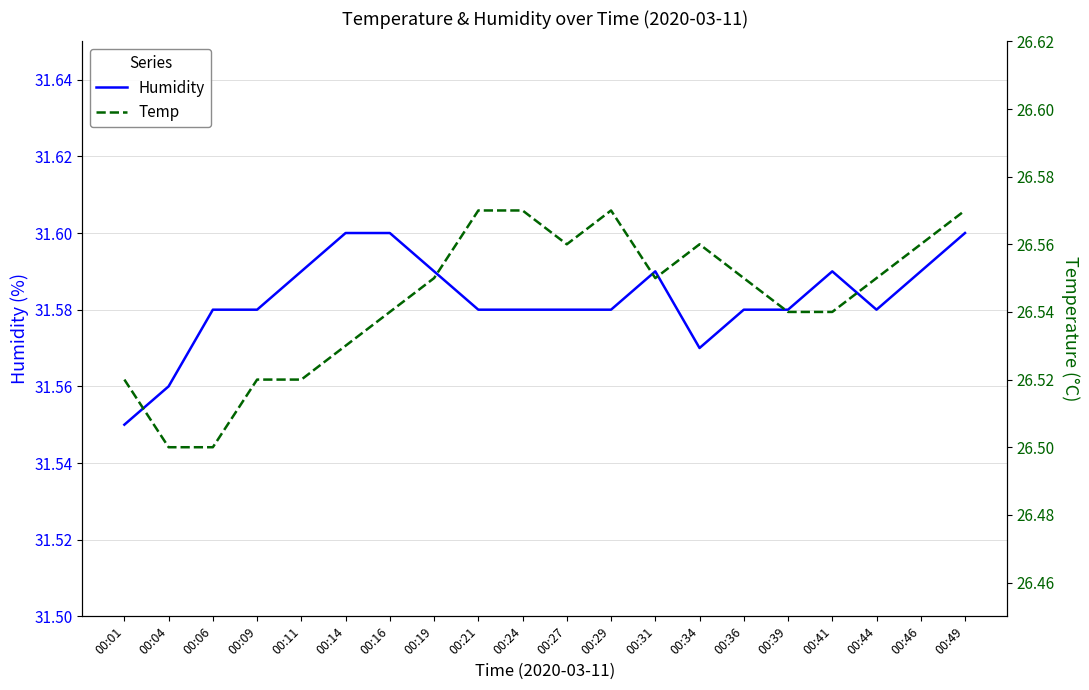

What is the sum of all Temp values?

530.9